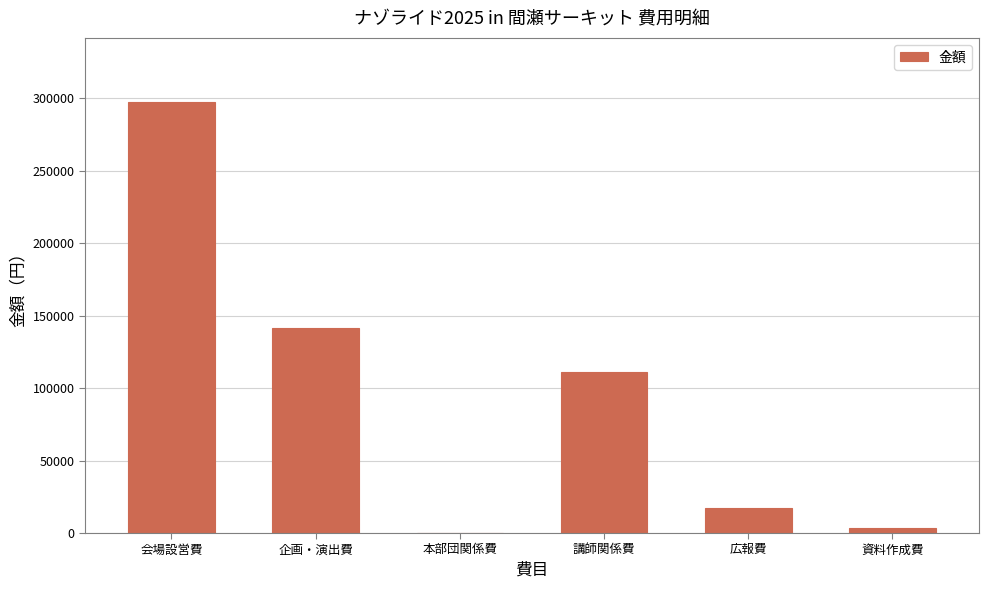

Between 講師関係費 and 資料作成費, which is larger?

講師関係費